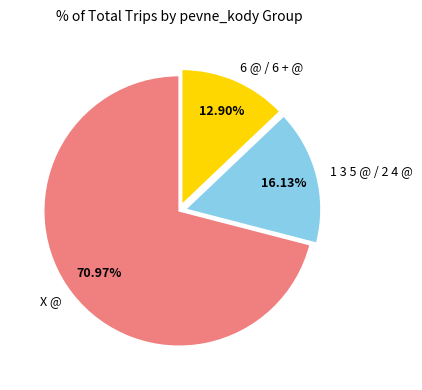

To the nearest percent, what is the difference between the 1 3 5 @ / 2 4 @ and X @ slice percentages?

55%